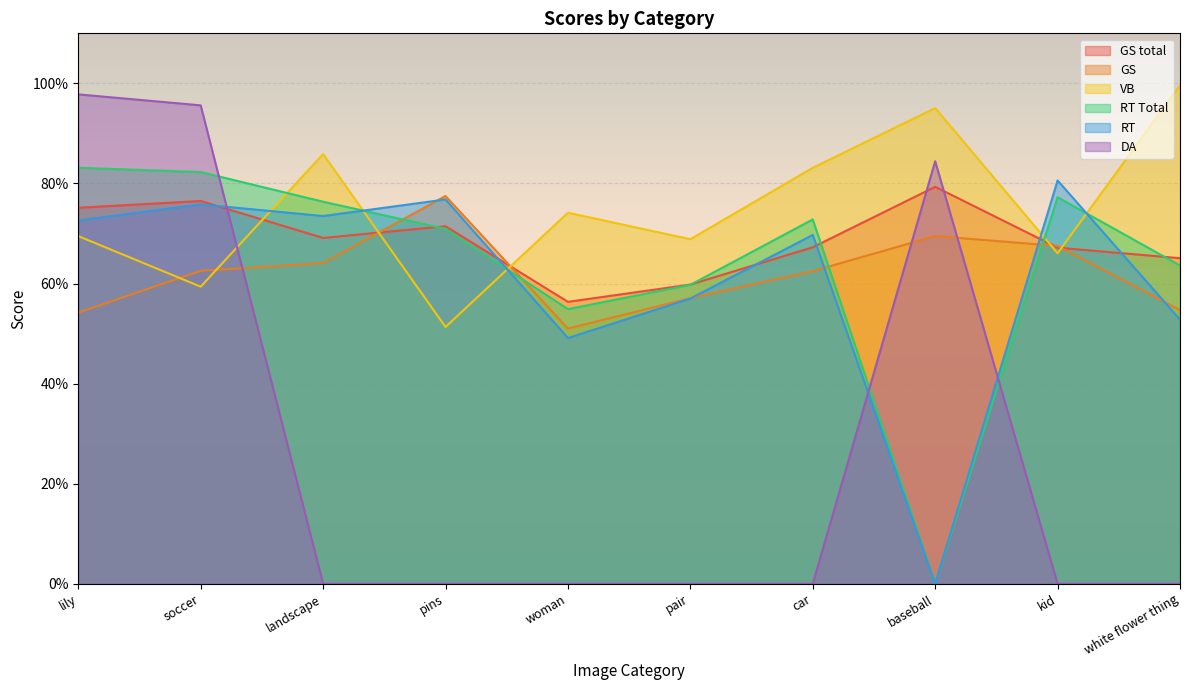

Reading right to left, extract all data points from this chart.

GS total: white flower thing=0.7	kid=0.7	baseball=0.8	car=0.7	pair=0.6	woman=0.6	pins=0.7	landscape=0.7	soccer=0.8	lily=0.8
GS: white flower thing=0.5	kid=0.7	baseball=0.7	car=0.6	pair=0.6	woman=0.5	pins=0.8	landscape=0.6	soccer=0.6	lily=0.5
VB: white flower thing=1.0	kid=0.7	baseball=1.0	car=0.8	pair=0.7	woman=0.7	pins=0.5	landscape=0.9	soccer=0.6	lily=0.7
RT Total: white flower thing=0.6	kid=0.8	baseball=0.0	car=0.7	pair=0.6	woman=0.5	pins=0.7	landscape=0.8	soccer=0.8	lily=0.8
RT: white flower thing=0.5	kid=0.8	baseball=0.0	car=0.7	pair=0.6	woman=0.5	pins=0.8	landscape=0.7	soccer=0.8	lily=0.7
DA: white flower thing=0.0	kid=0.0	baseball=0.8	car=0.0	pair=0.0	woman=0.0	pins=0.0	landscape=0.0	soccer=1.0	lily=1.0